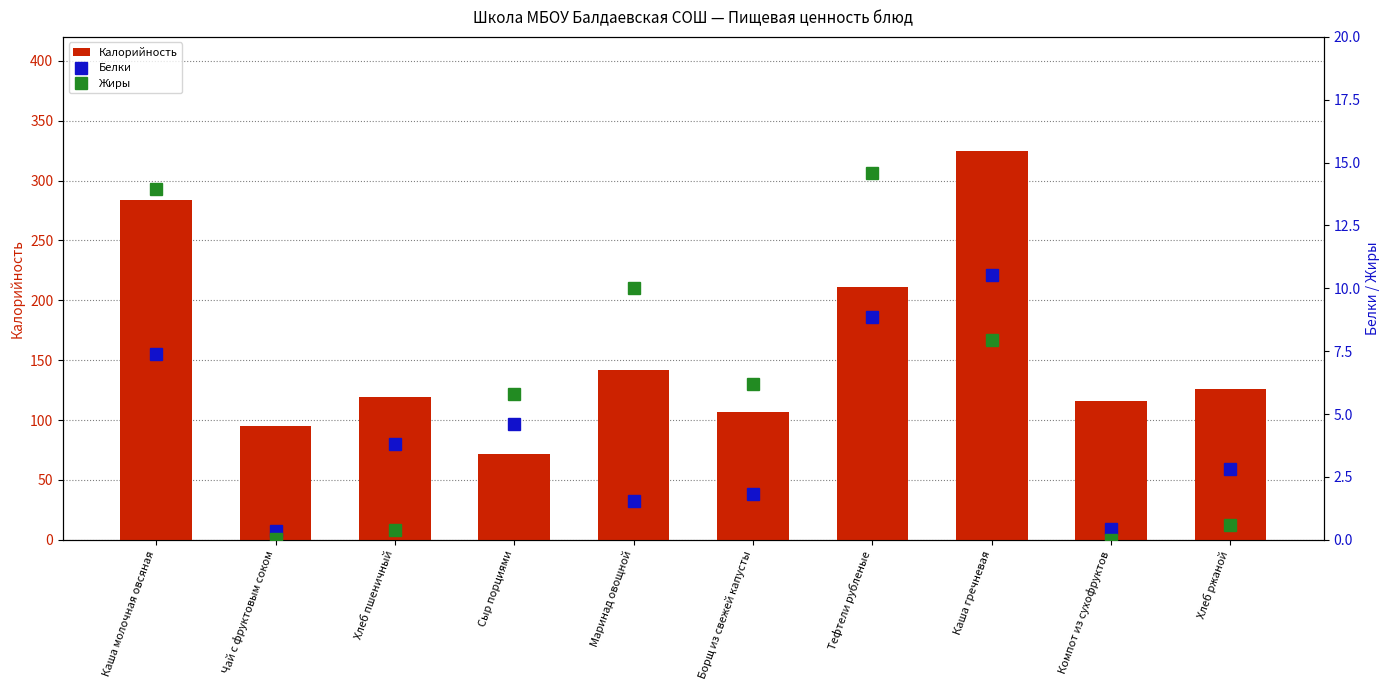

Which category has the lowest value across all series?

Компот из сухофруктов